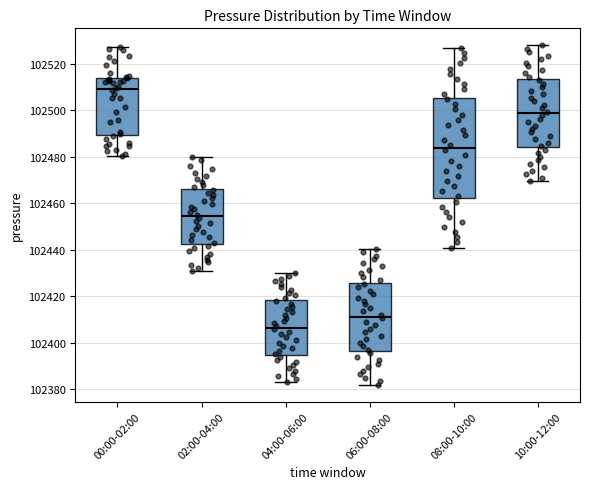

Where is the lower edge of the box for 00:00-02:00 on the y-axis? The values are not printed on the chart, so give them approximately, as read against the axis.

102490